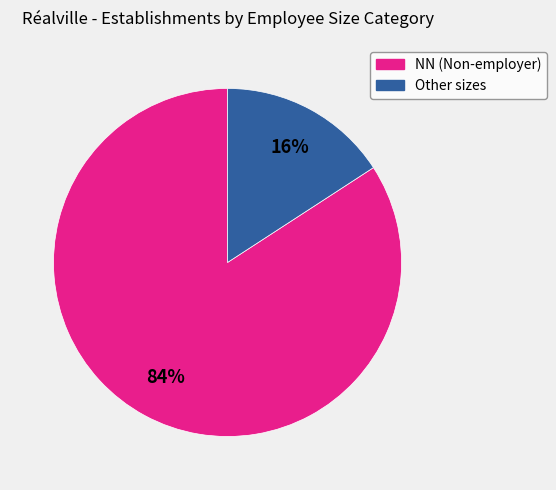

To the nearest percent, what is the average slice percentage?

50%